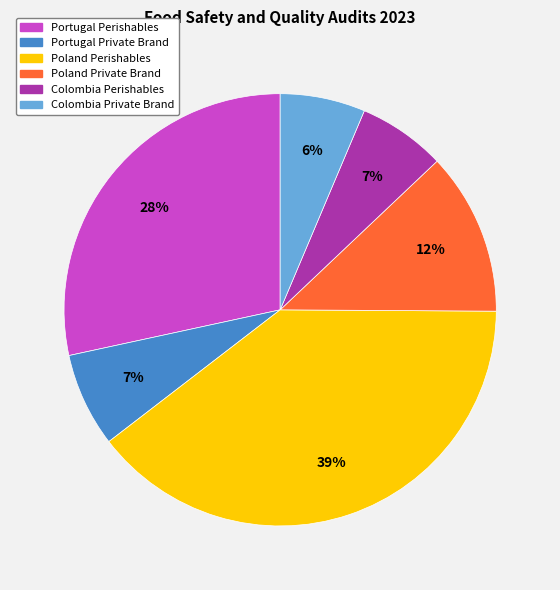

Is there a majority slice in this chart?

No